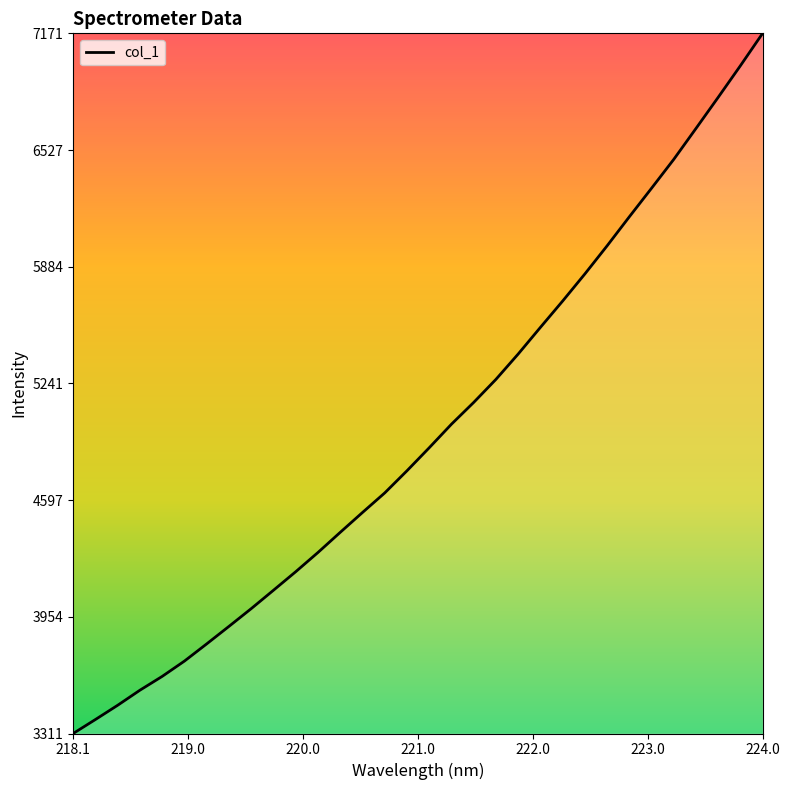

What is the maximum value shown in the chart?

7171.3